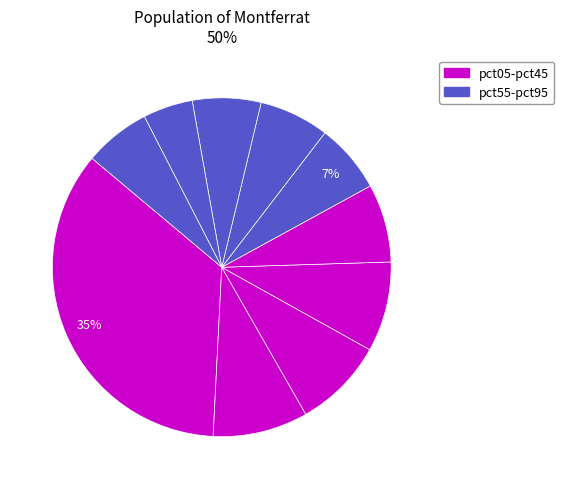

What is the smallest slice in the pie chart?

pct85